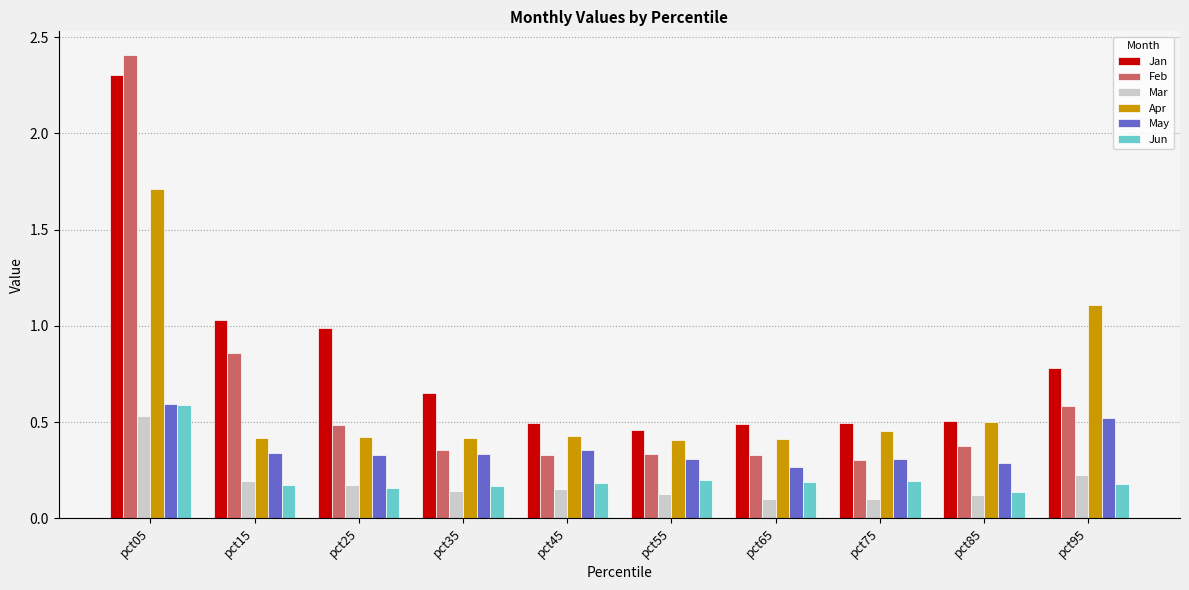

Which series has the largest range (max minus min)?

Feb